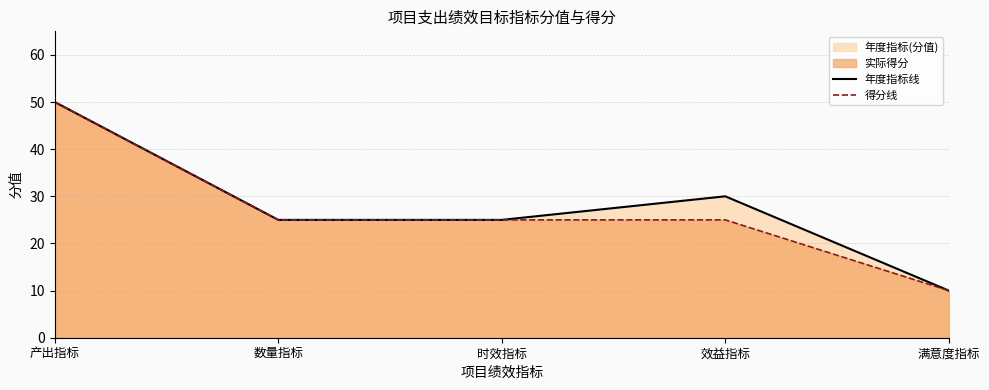

What is the approximate value of 年度指标线 at 产出指标, to the nearest 5?

50